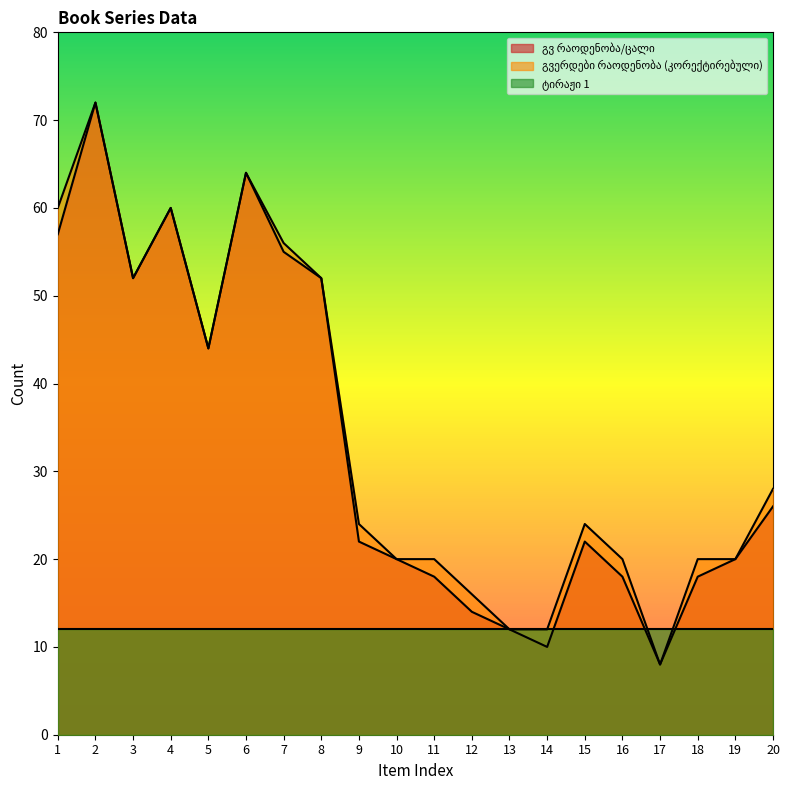

Is the value of გვ რაოდენობა/ცალი at 8 greater than the value of გვერდები რაოდენობა (კორექტირებული) at 5?

Yes